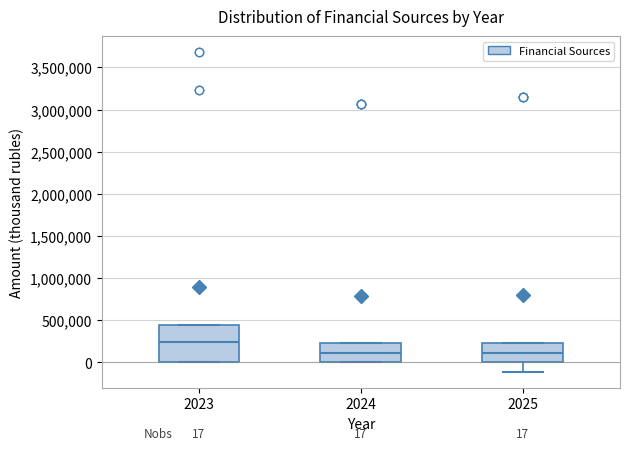

Which box's median line is the highest?

2023